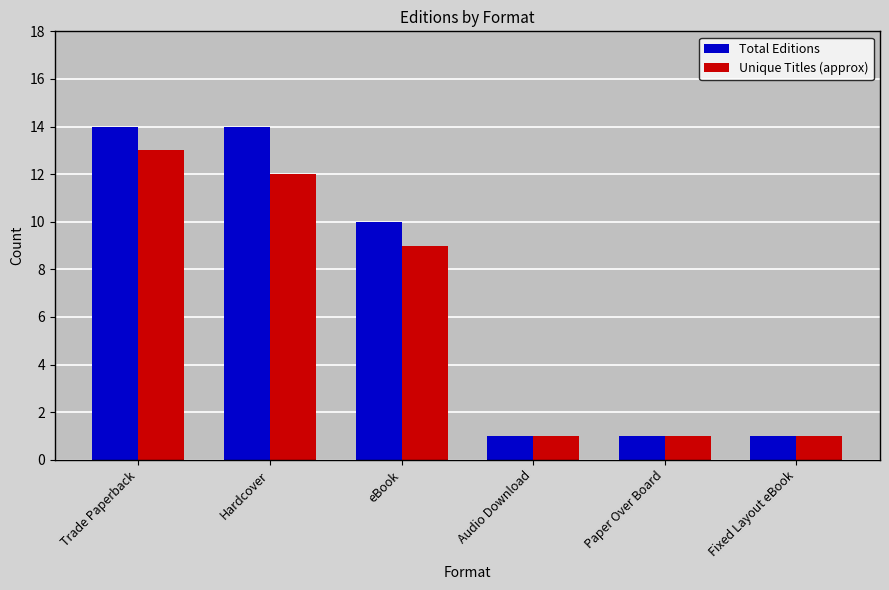

Which series has the largest total across all categories?

Total Editions